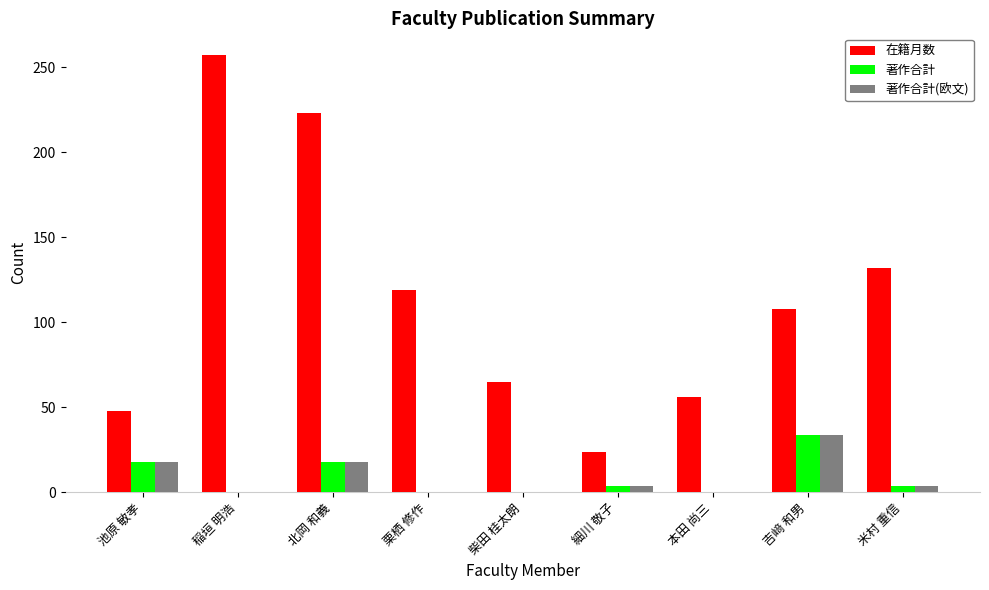

Which series has the largest range (max minus min)?

在籍月数